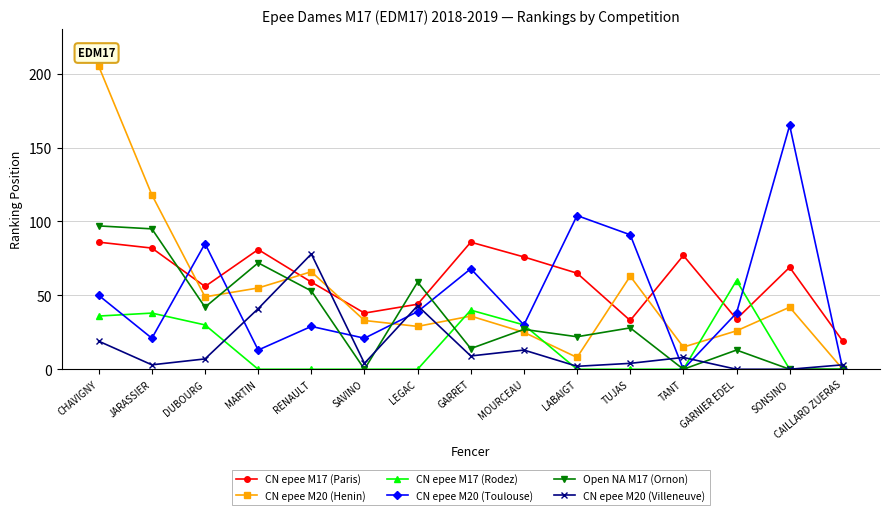

Rank the series by their maximum value, from lowest to highest.

CN epee M17 (Rodez), CN epee M20 (Villeneuve), CN epee M17 (Paris), Open NA M17 (Ornon), CN epee M20 (Toulouse), CN epee M20 (Henin)